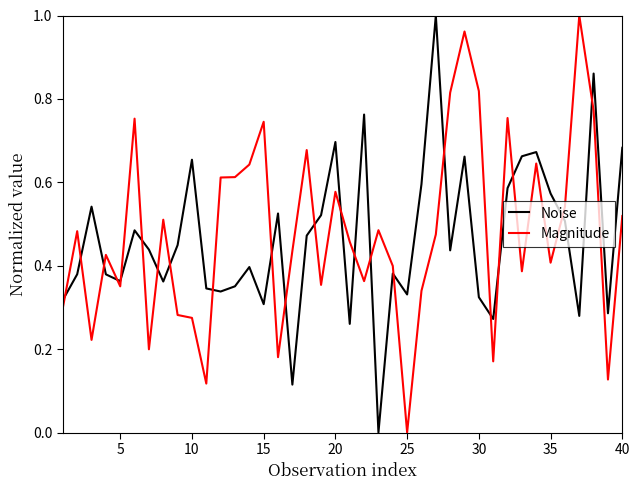

Which series ends up on top after the final intersection of Noise and Magnitude?

Noise